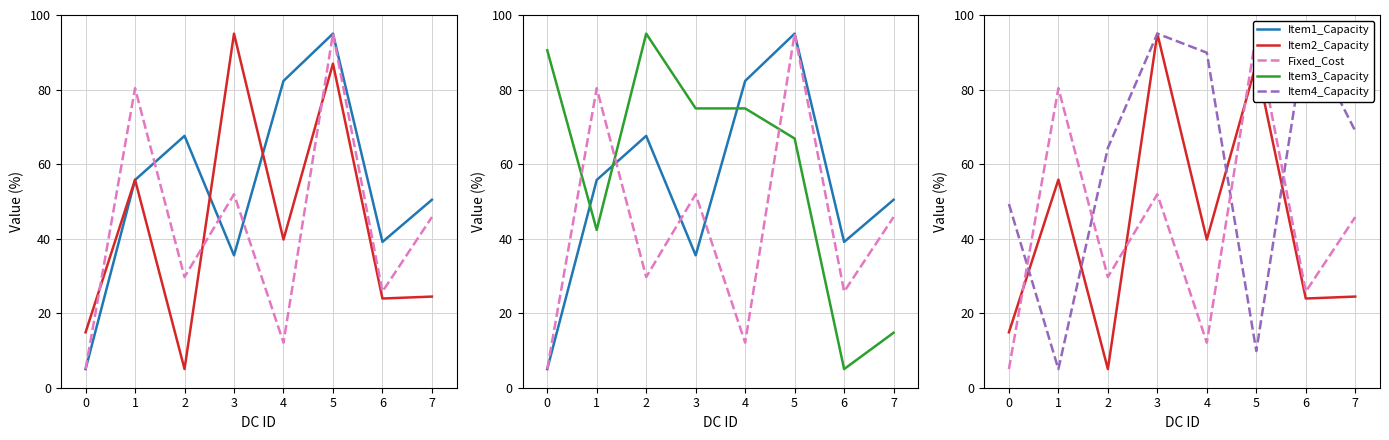

What is the sum of all Item1_Capacity values?

430.7